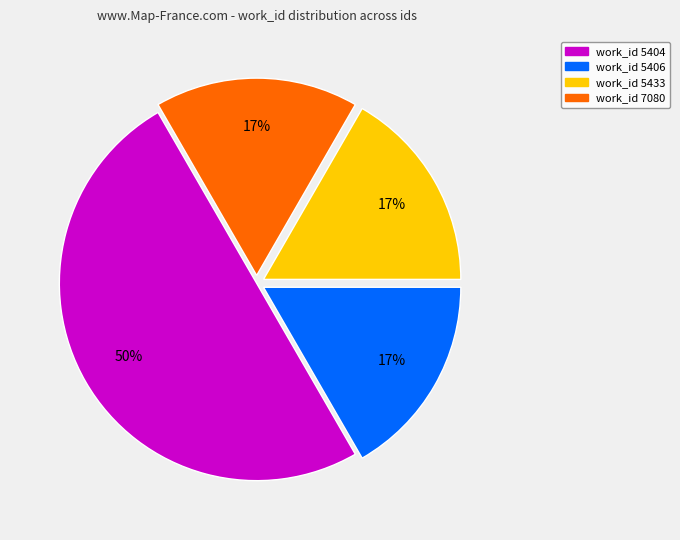

To the nearest percent, what percentage of the pie is work_id 7080?

17%